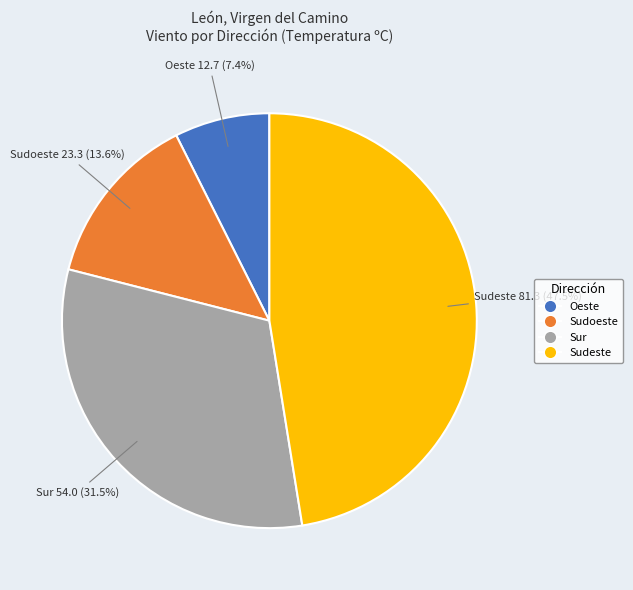

Is there any slice that represents more than half of the pie?

No